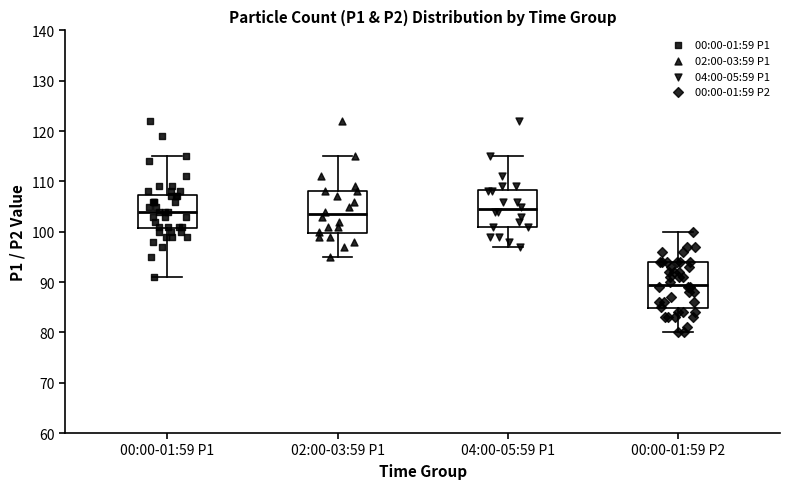

Where is the lower edge of the box for 00:00-01:59 P2 on the y-axis? The values are not printed on the chart, so give them approximately, as read against the axis.

85